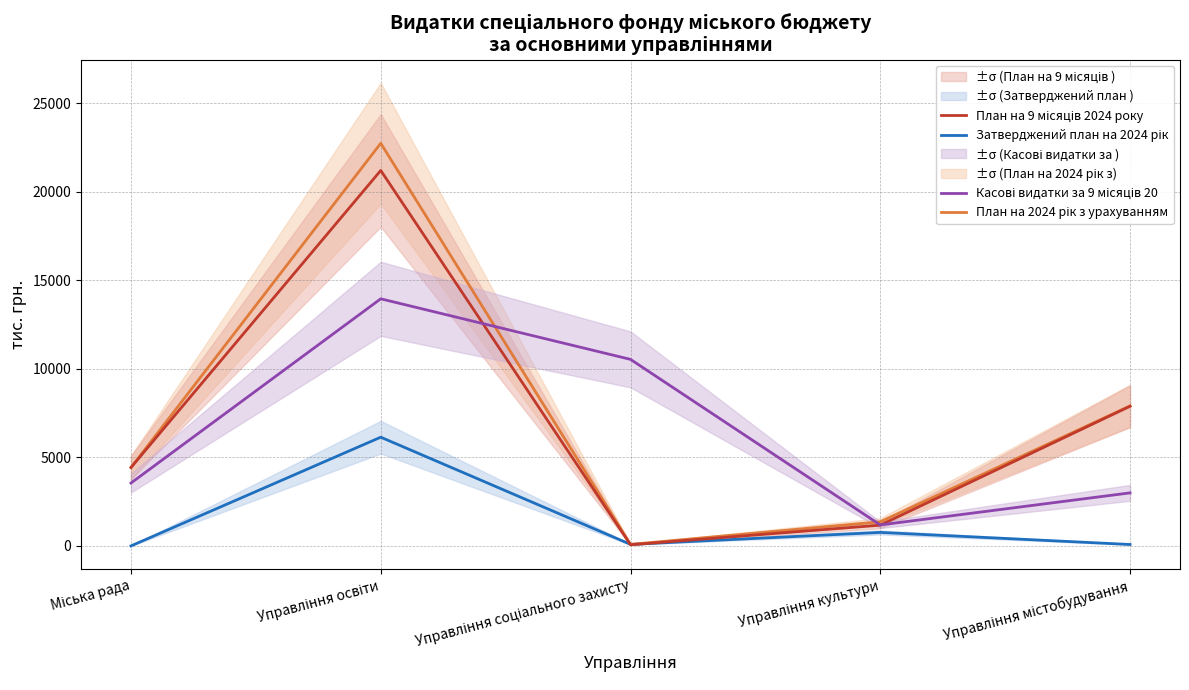

What is the maximum value for План на 9 місяців 2024 року?

21196.5